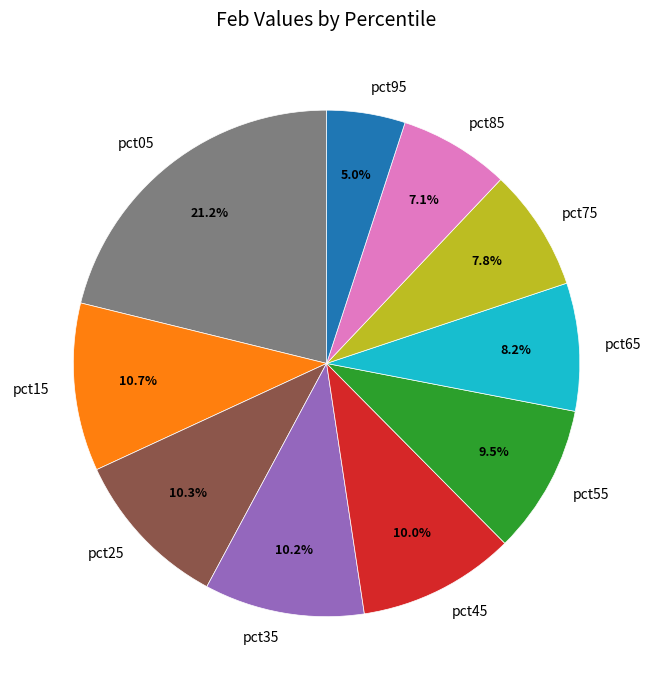

Does pct25 account for over 50% of the chart?

No